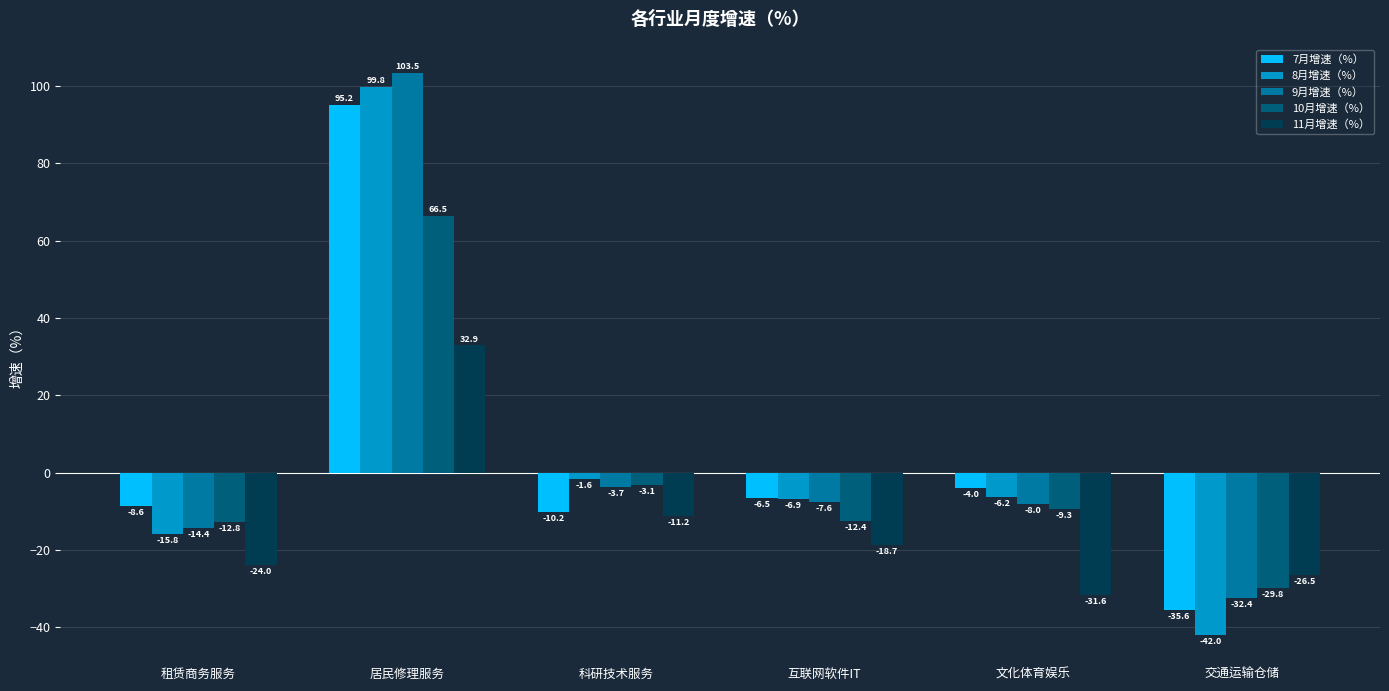

What is the label of the 2nd bar from the right?

文化体育娱乐